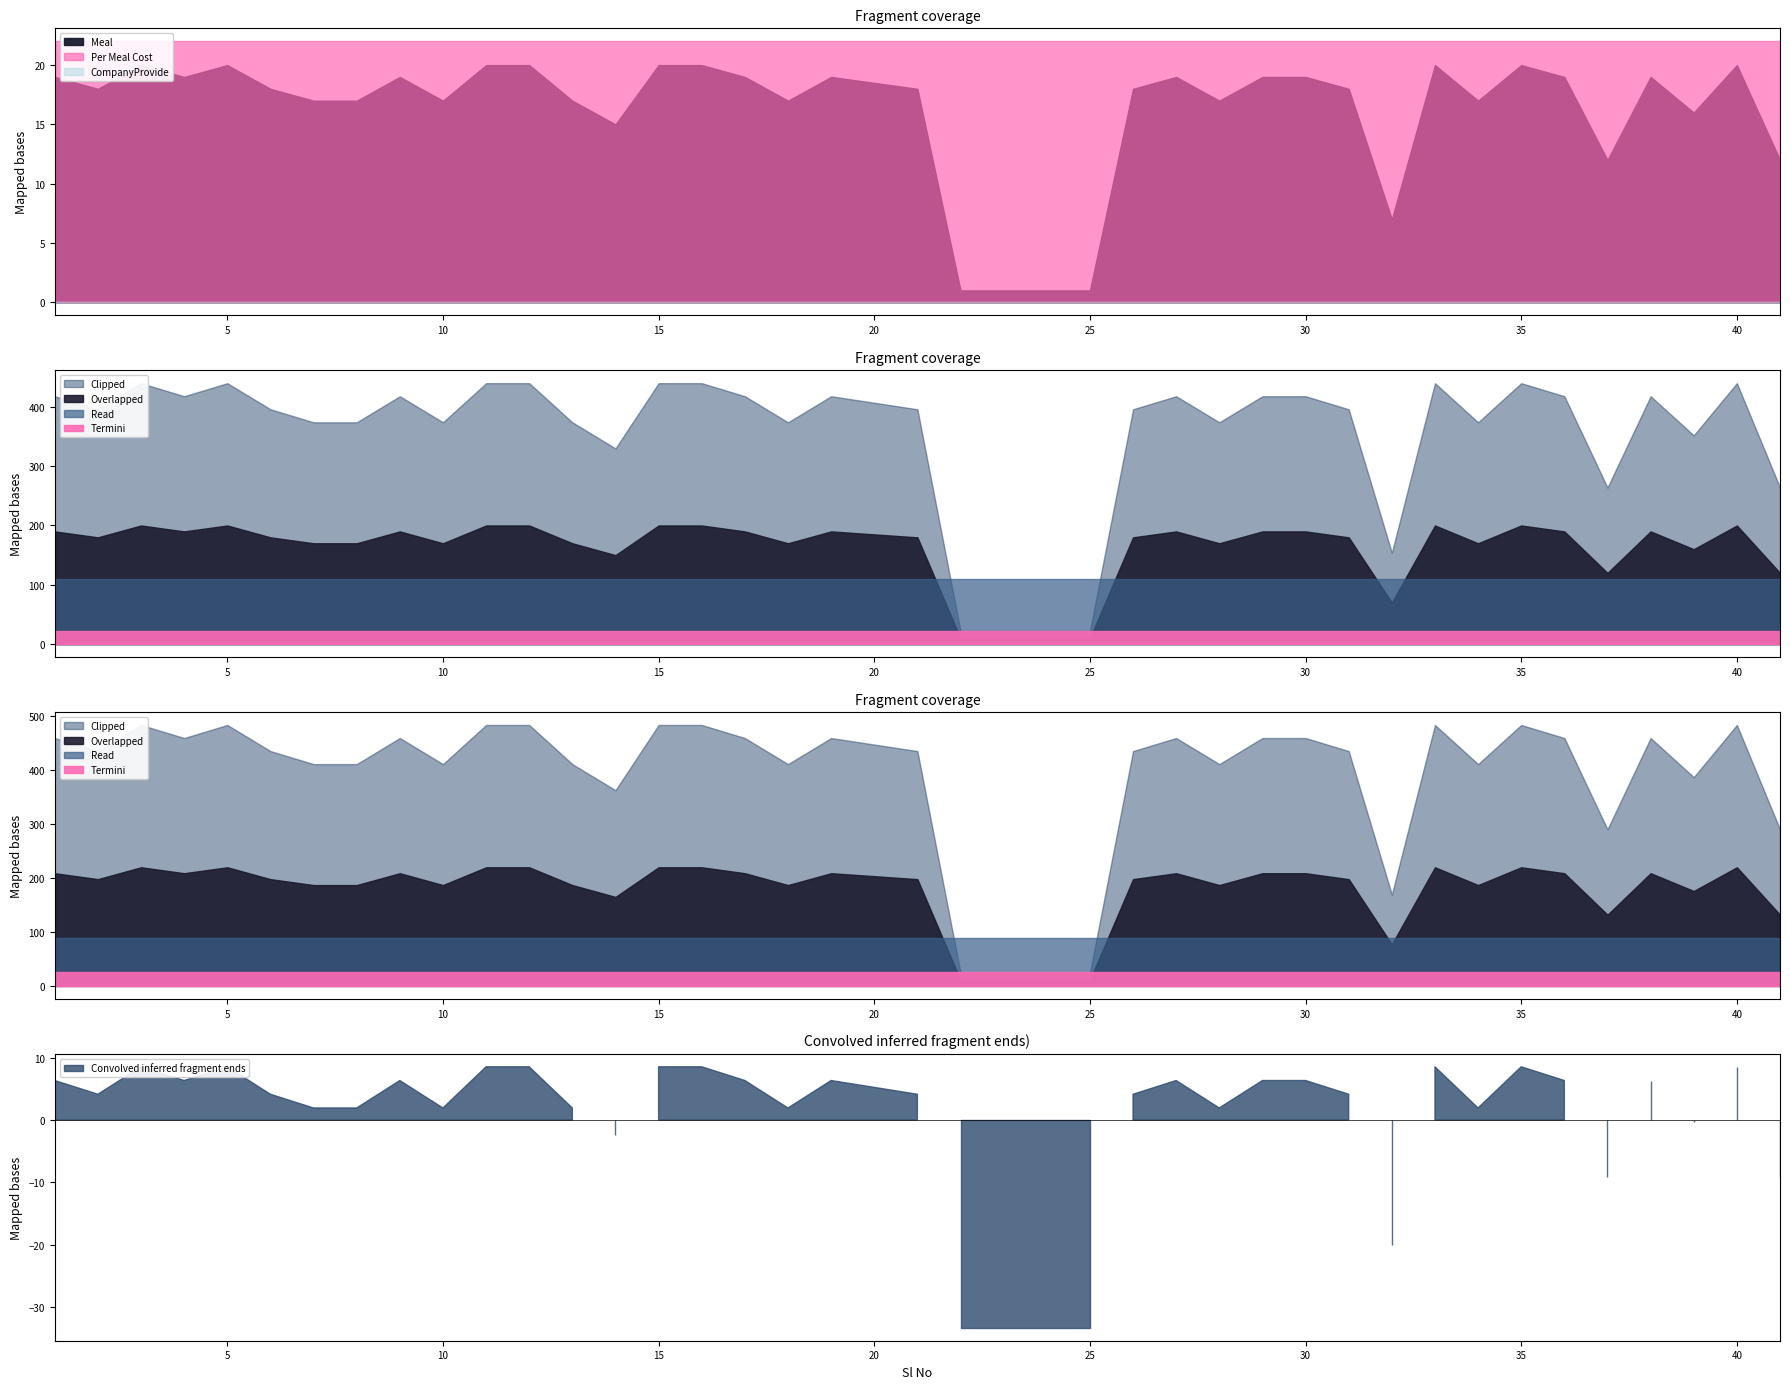

Is it true that Per Meal Cost equals 22 at 27?

True